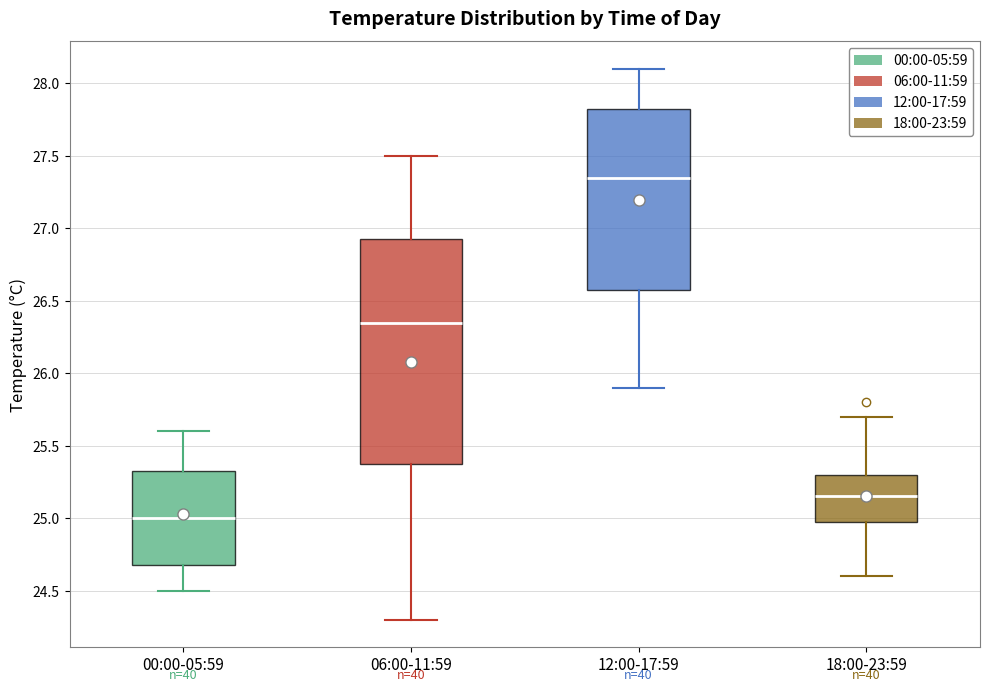

Which box has the lowest median line?

00:00-05:59